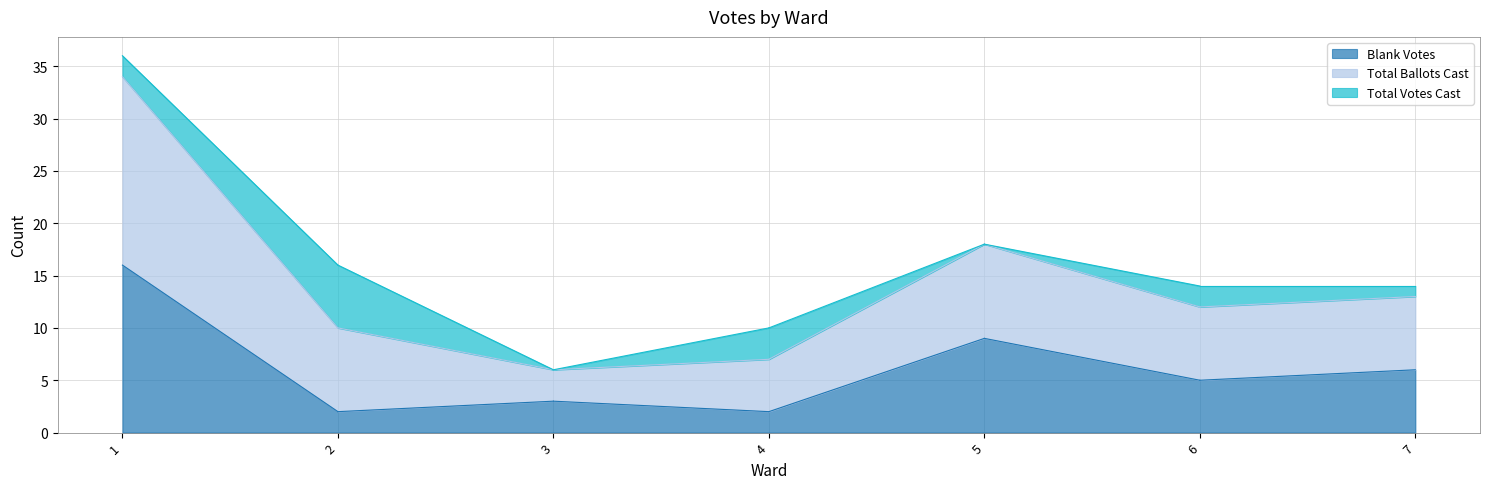

Which label corresponds to the largest value in the chart?

1